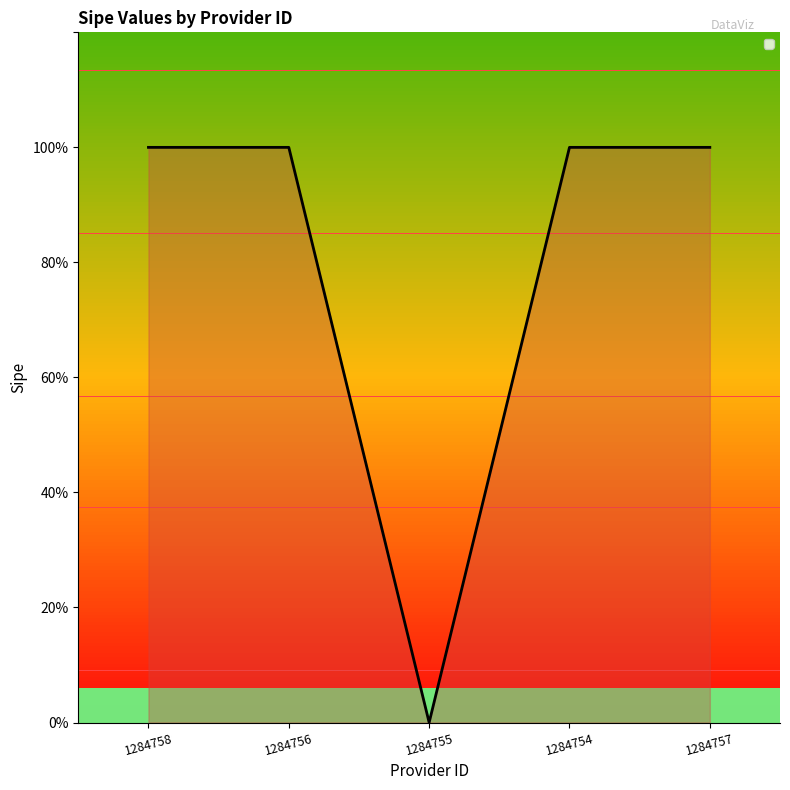

True or false: the data shows 1 at 1284758.

True